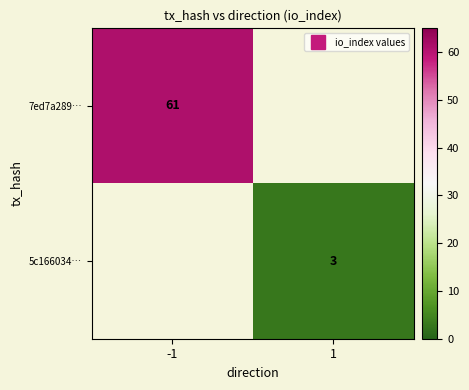

At how many categories does at least one series exceed 27?

1